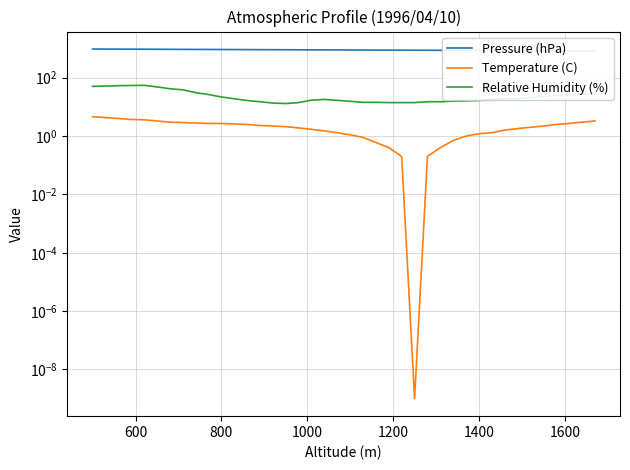

What is the difference between the maximum and second lowest values in the Relative Humidity (%) series?

41.3